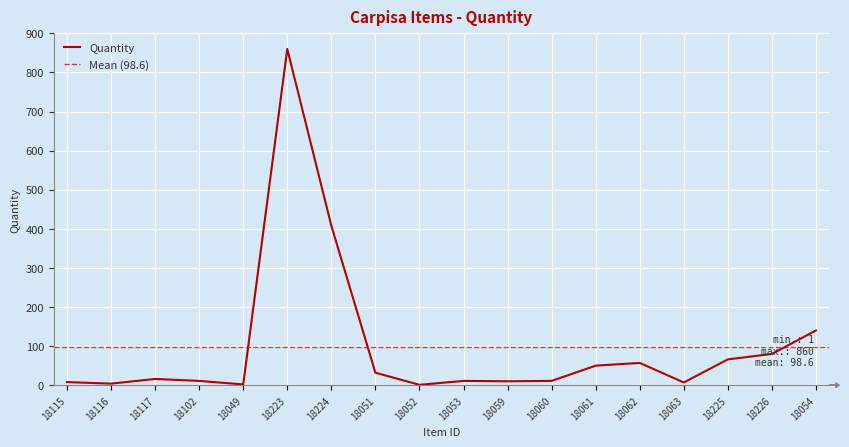

What position from the left is 18223?

6